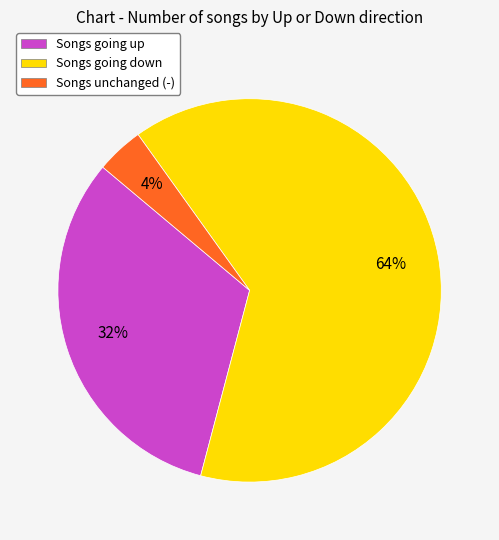

Which category has the smallest portion of the pie?

Songs unchanged (-)